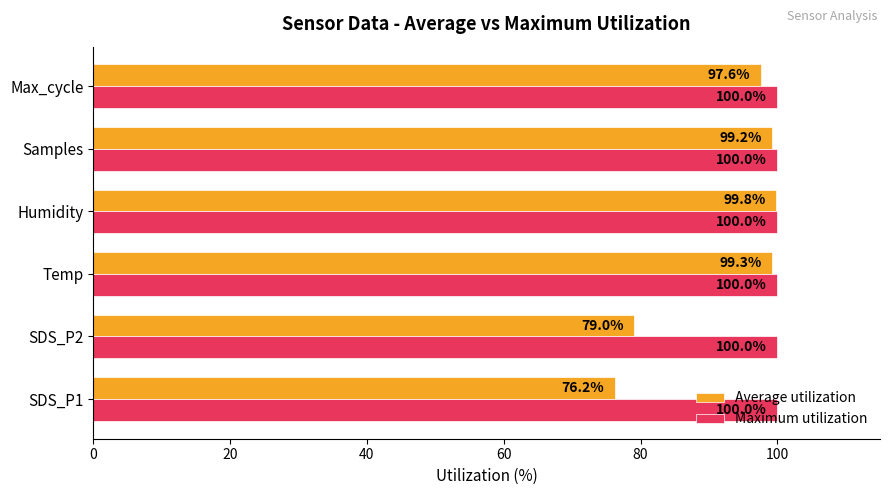

True or false: Average utilization has a value of 79.0 at SDS_P2.

True